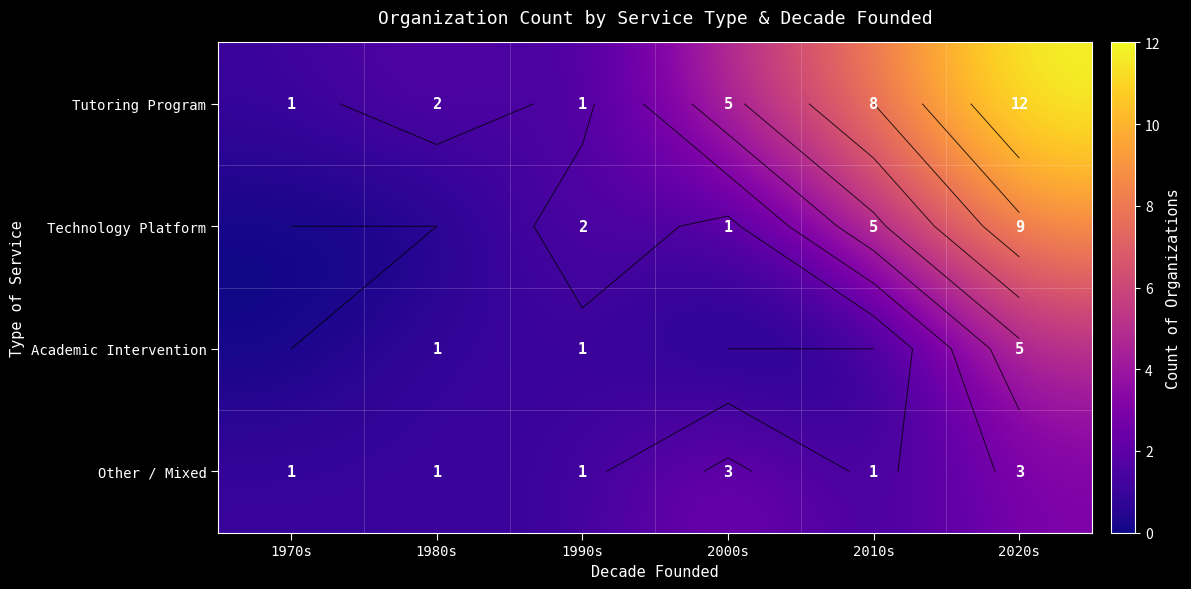

Between 2000s and 1980s, which is larger?

2000s